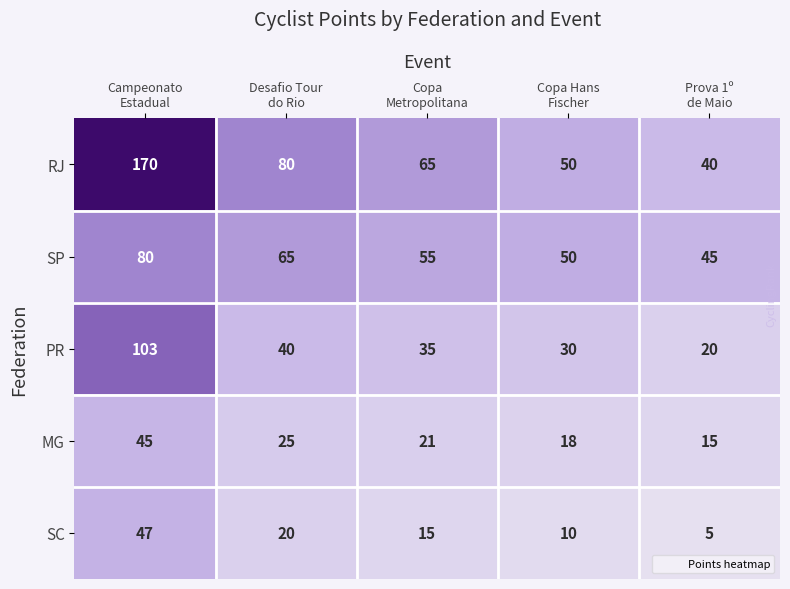

Reading left to right, what are all the values shown in this chart?

RJ: 170	80	65	50	40
SP: 80	65	55	50	45
PR: 103	40	35	30	20
MG: 45	25	21	18	15
SC: 47	20	15	10	5